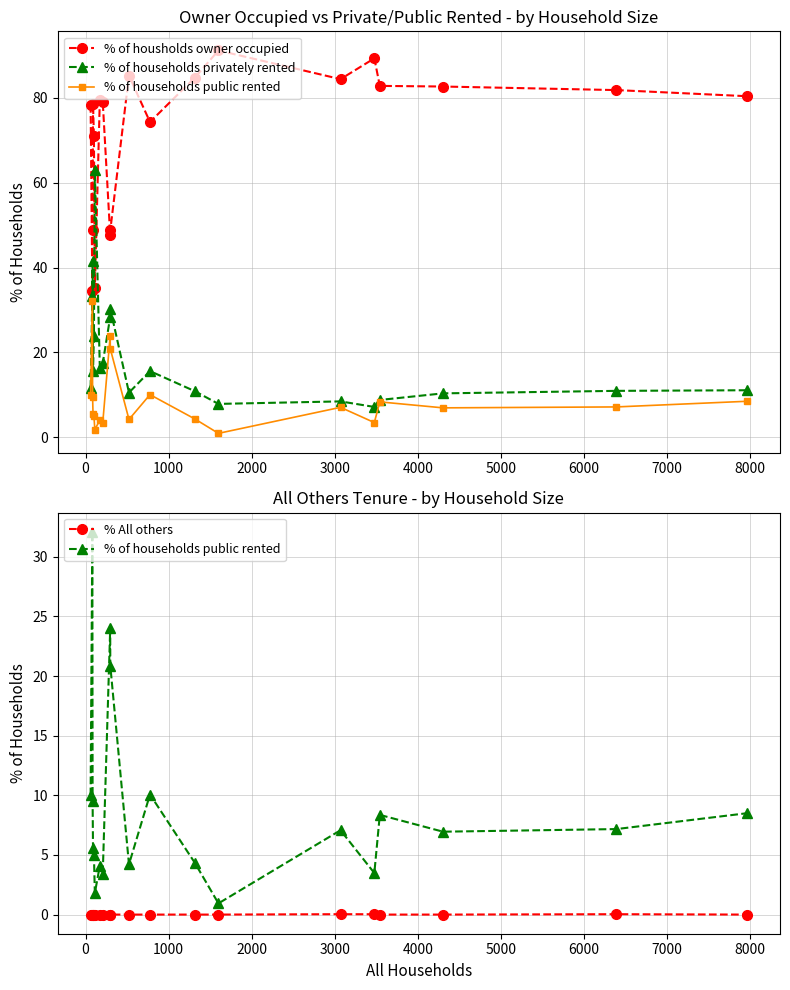

True or false: % of housholds owner occupied and % All others intersect in this chart.

False